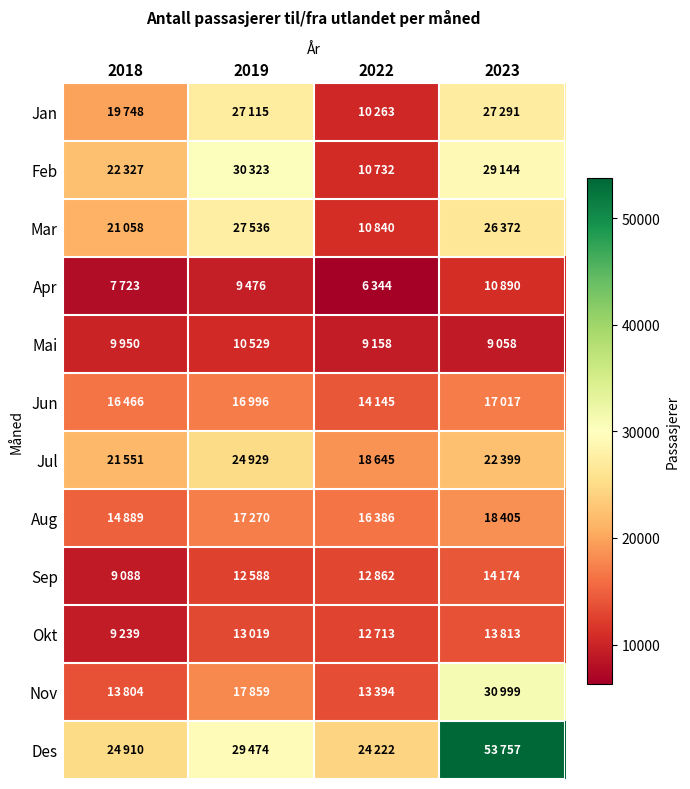

Which has a higher value, 2022 or 2018?

2018